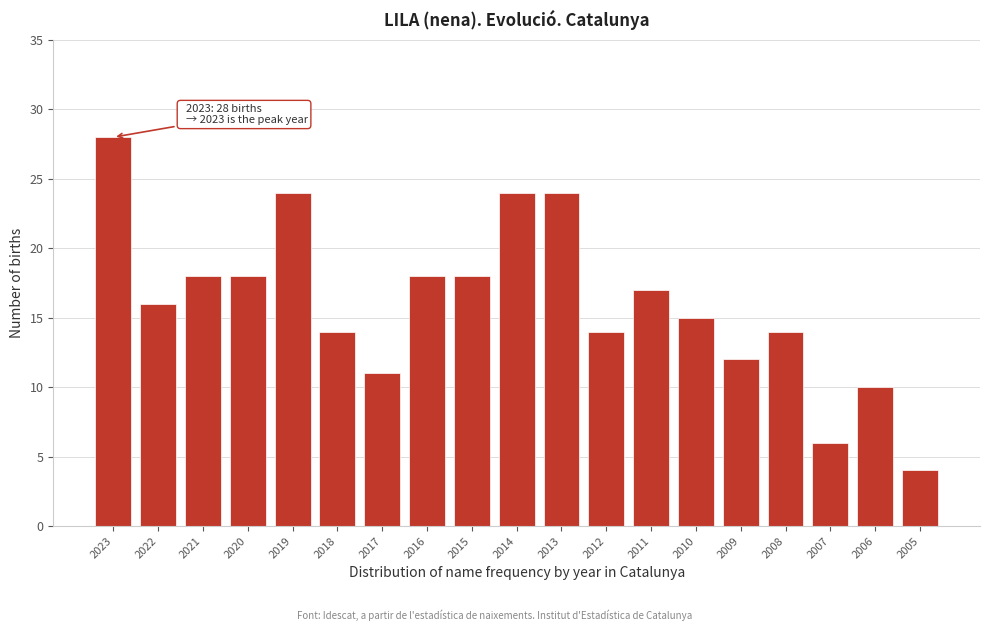

Reading left to right, what are all the values shown in this chart?

2023=28	2022=16	2021=18	2020=18	2019=24	2018=14	2017=11	2016=18	2015=18	2014=24	2013=24	2012=14	2011=17	2010=15	2009=12	2008=14	2007=6	2006=10	2005=4